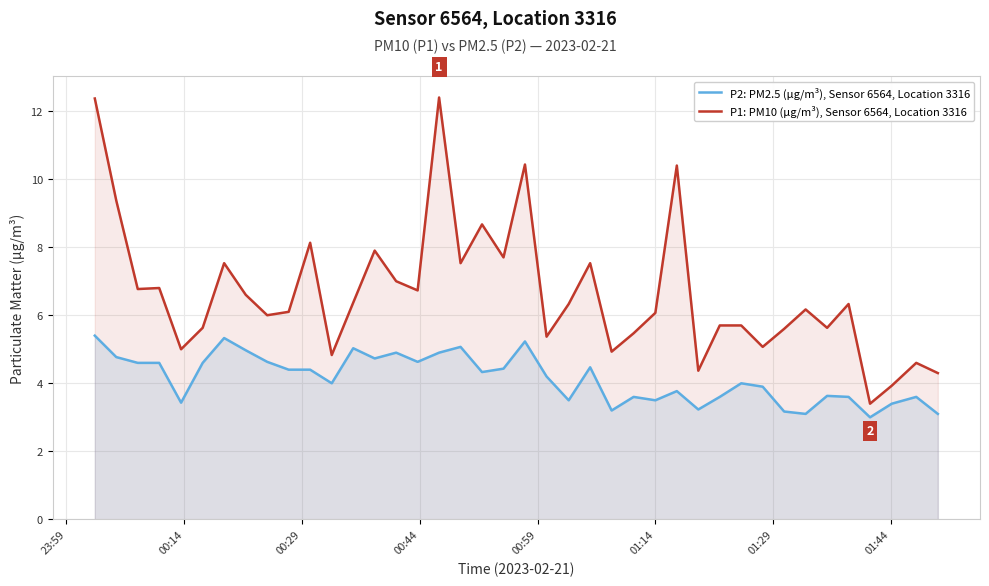

True or false: P2: PM2.5 (µg/m³), Sensor 6564, Location 3316 and P1: PM10 (µg/m³), Sensor 6564, Location 3316 cross at least once.

False